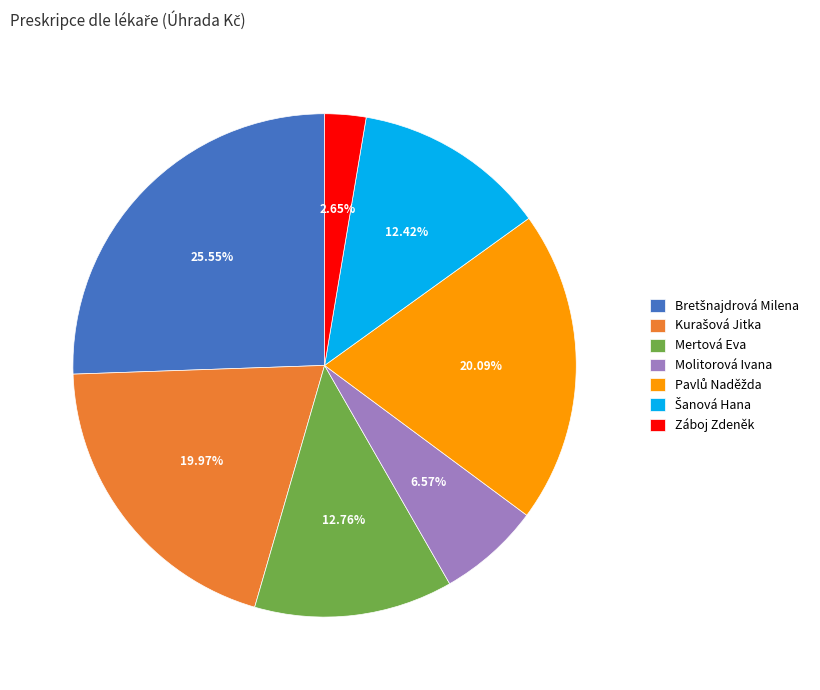

Is Mertová Eva the majority of the pie?

No